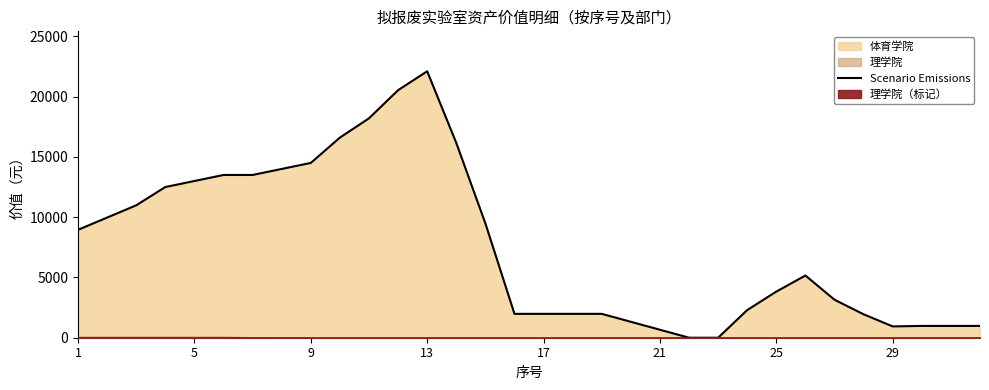

What is the maximum value shown in the chart?

22100.0